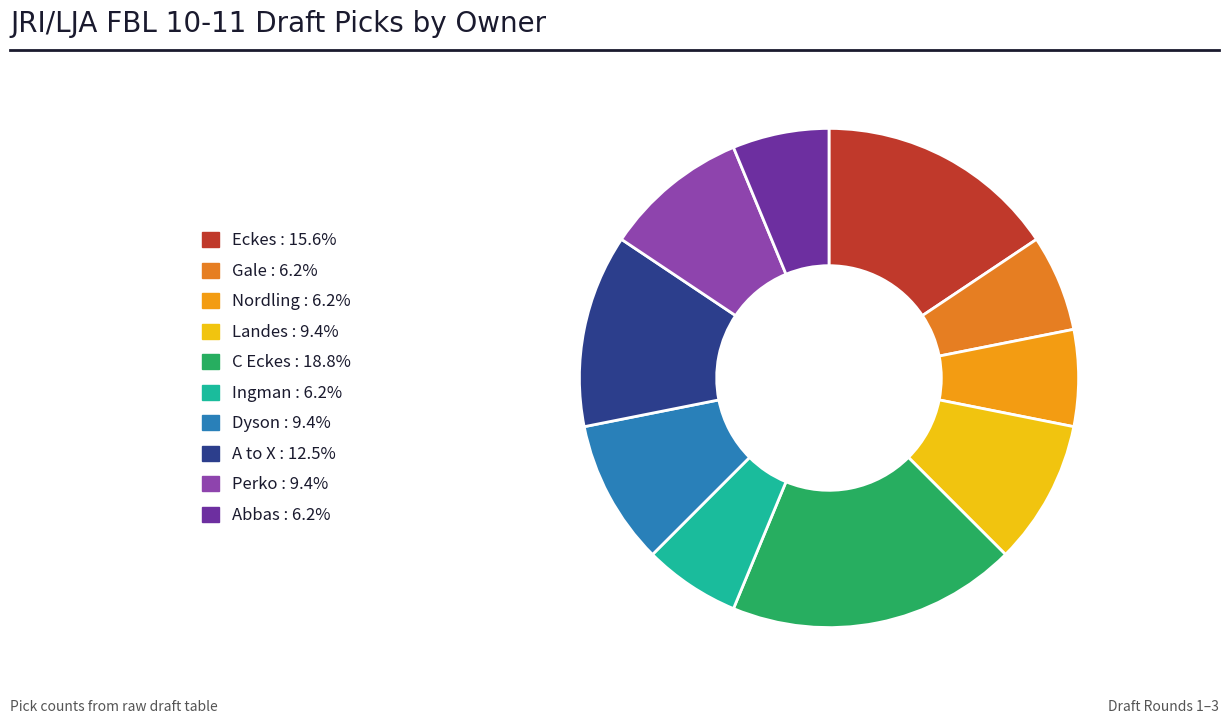

What is the total percentage of Ingman and Landes?

15.6%